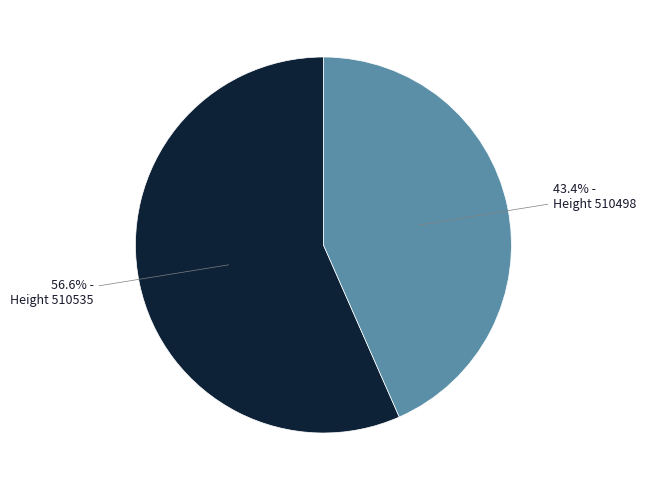

Which slice is the smallest?

Height 510498